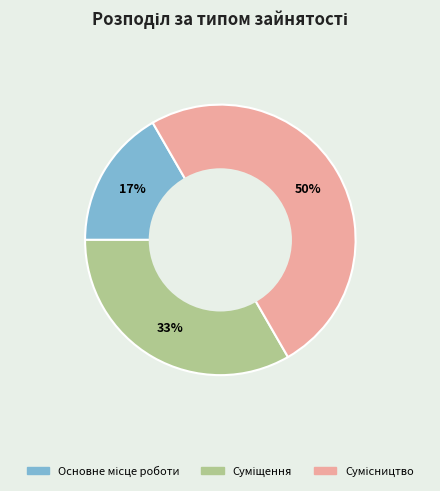

To the nearest percent, what is the average slice percentage?

33%